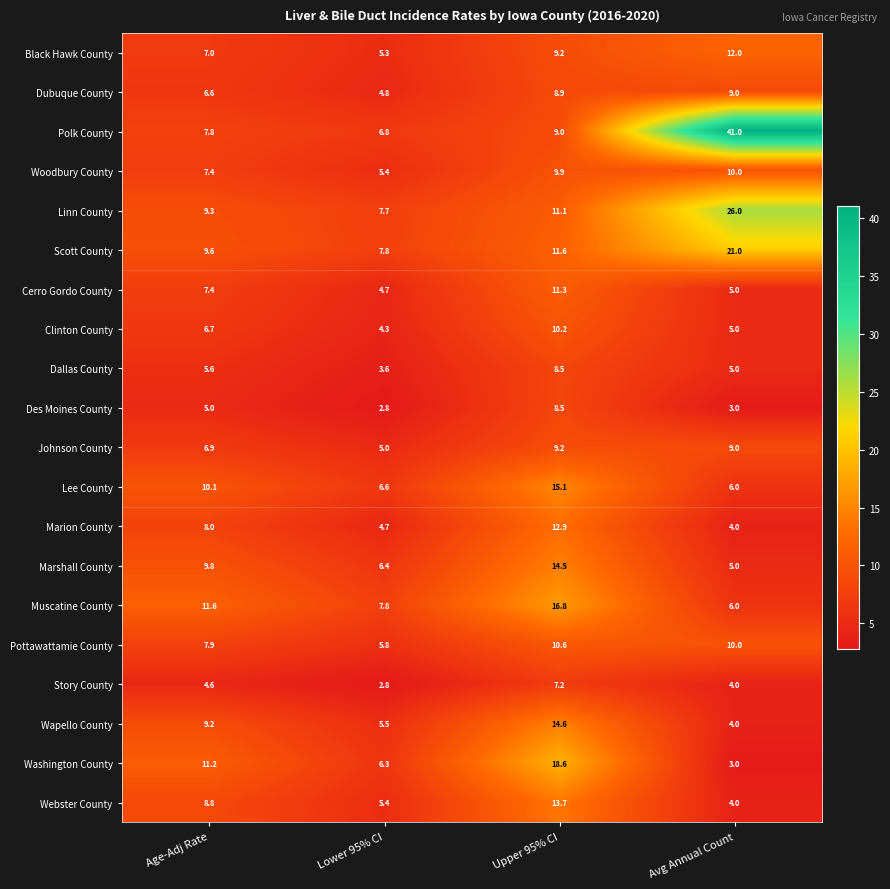

How many distinct data groups are displayed?

20